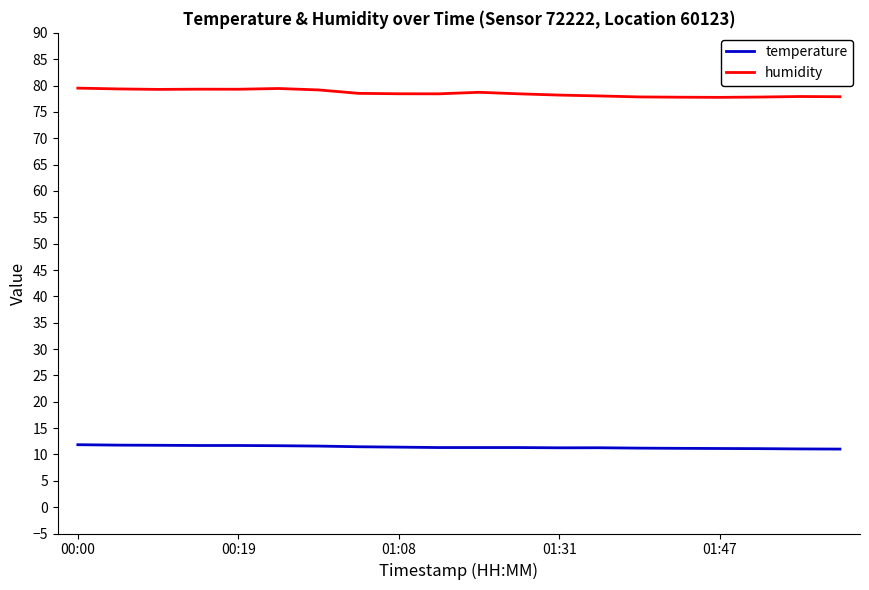

Which series has the widest spread of values?

humidity